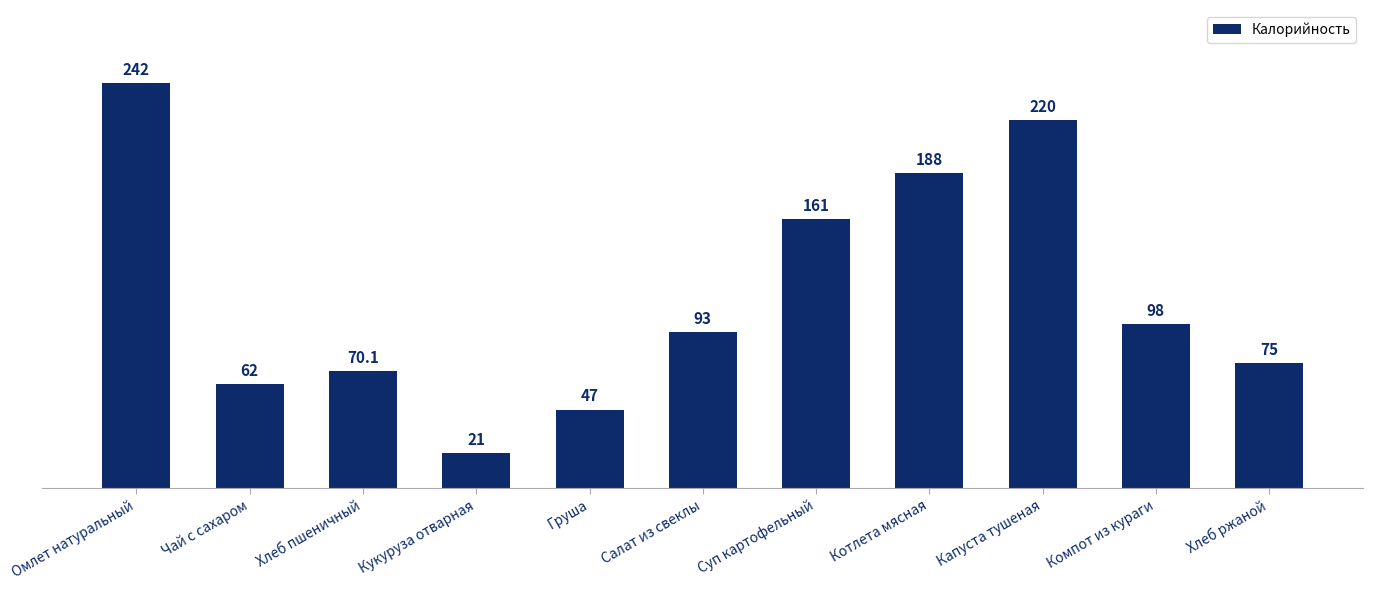

Is it true that the value at Капуста тушеная is 220.0?

True